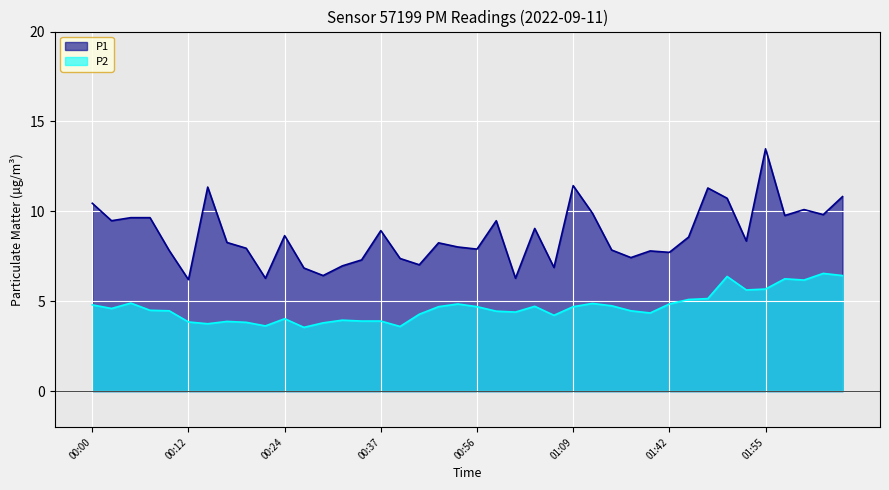

How many interior local valleys does the P2 series have?

10